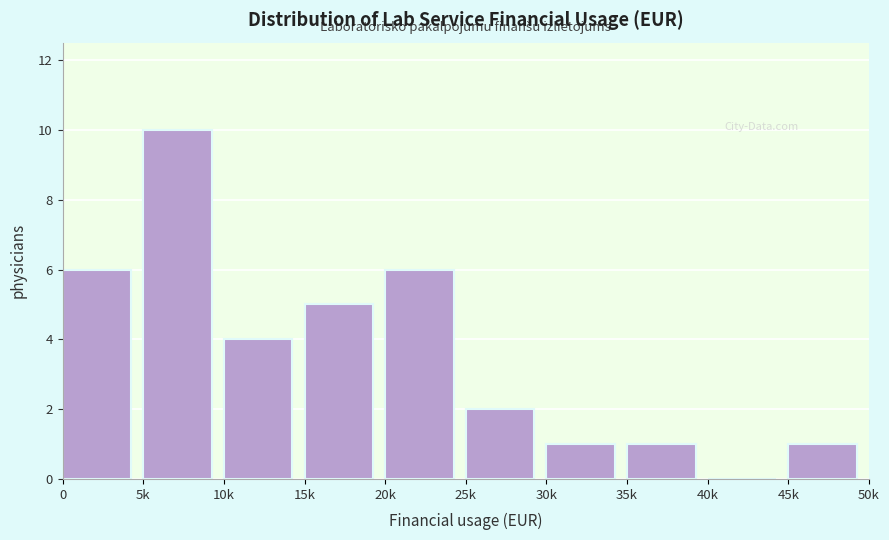

Reading left to right, extract all data points from this chart.

0=6	5k=10	10k=4	15k=5	20k=6	25k=2	30k=1	35k=1	40k=0	45k=1